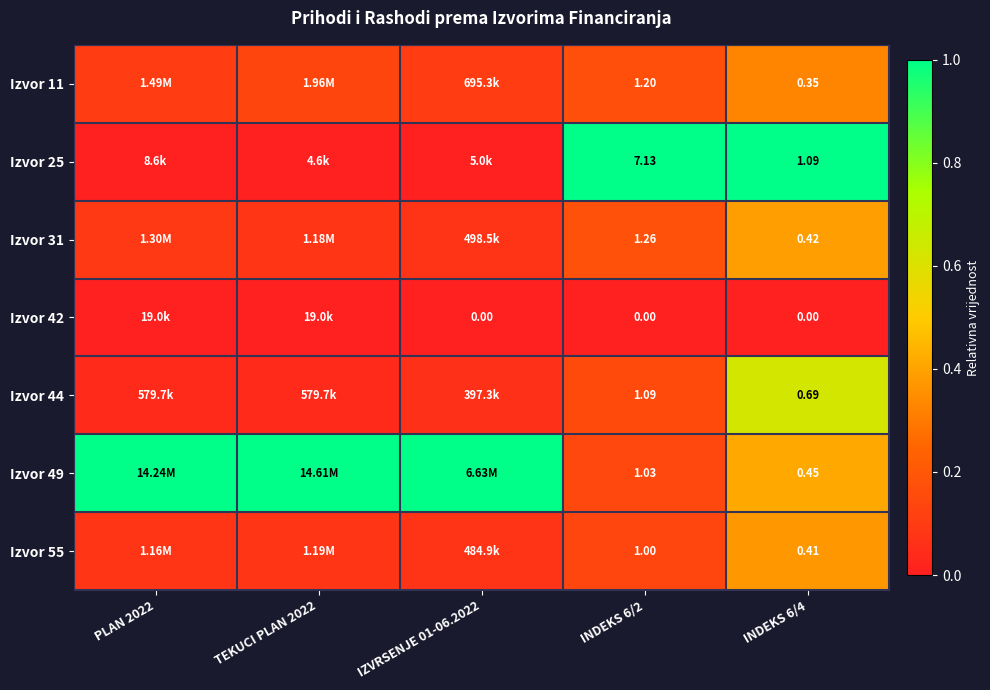

Rank the series at INDEKS 6/4 from lowest to highest value.

Izvor 42, Izvor 11, Izvor 55, Izvor 31, Izvor 49, Izvor 44, Izvor 25